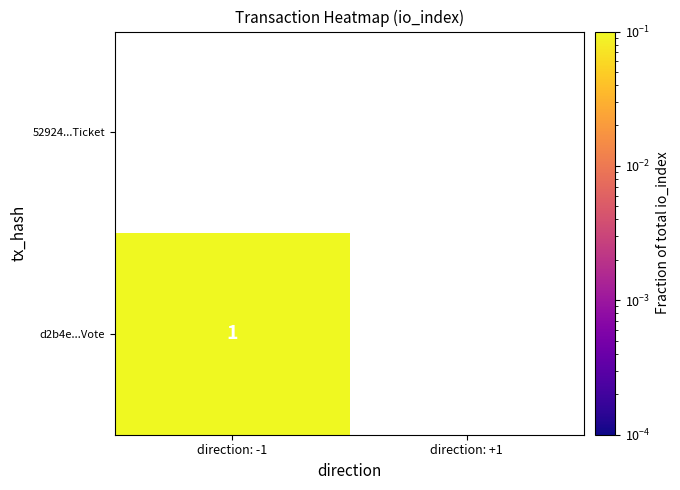

True or false: d2b4e...Vote has a value of 1 at direction: -1.

True